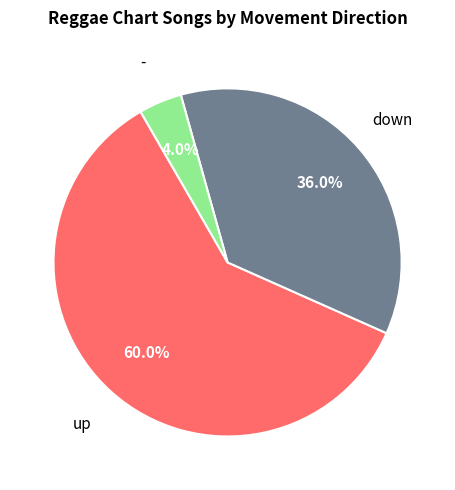

Is there a majority slice in this chart?

Yes